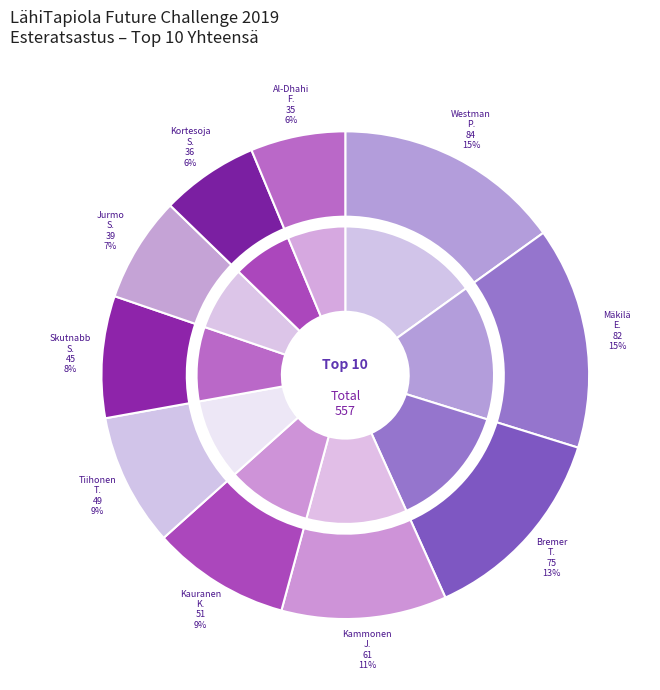

How many slices are in this pie chart?

10